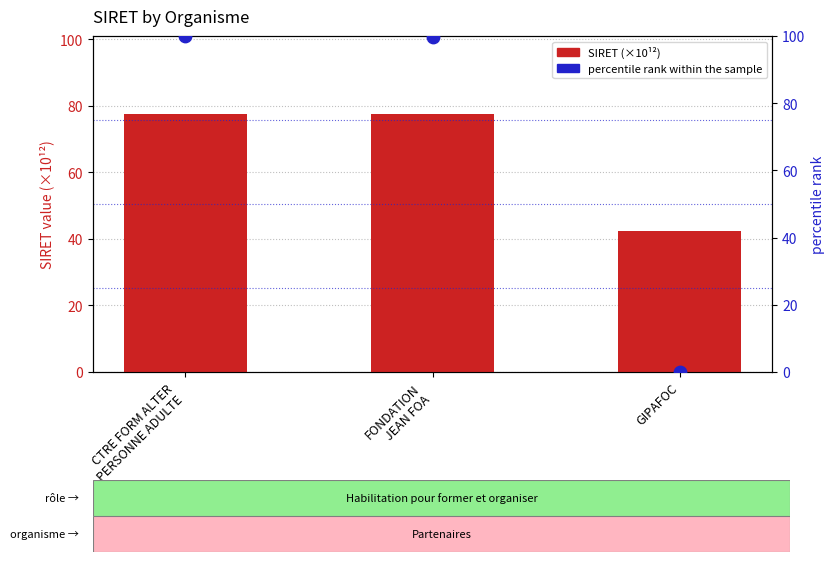

At which category is the sum across all series the highest?

CTRE FORM ALTER
PERSONNE ADULTE